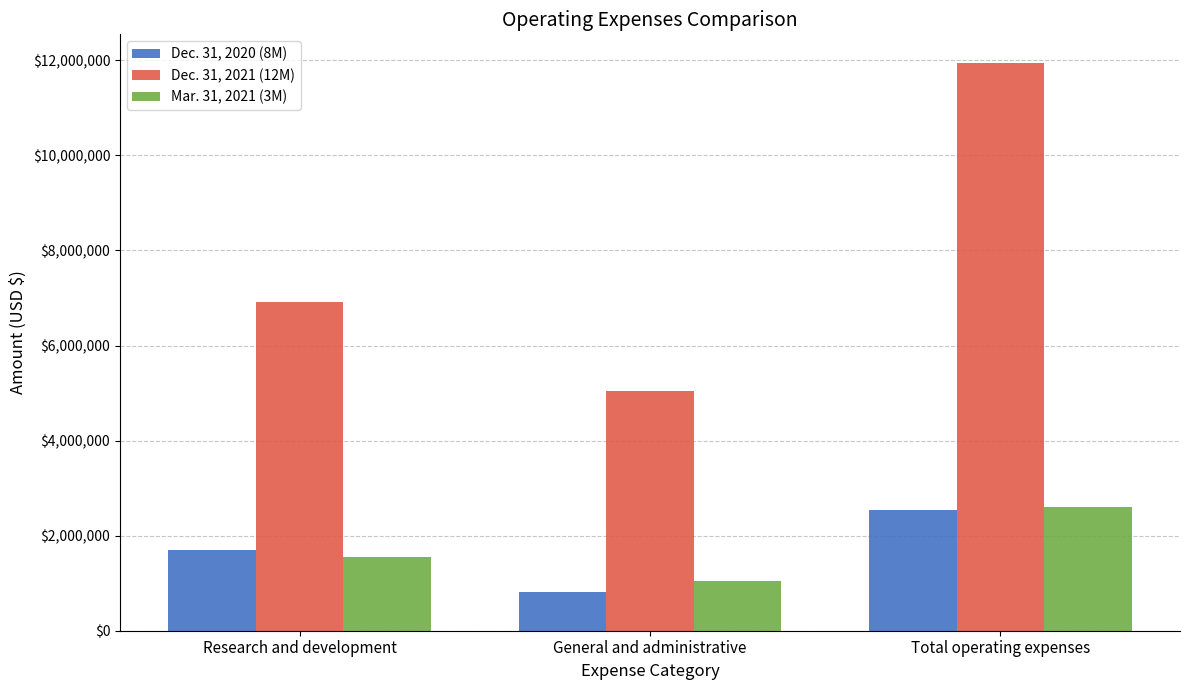

Is it true that Mar. 31, 2021 (3M) equals 1557039 at Research and development?

True